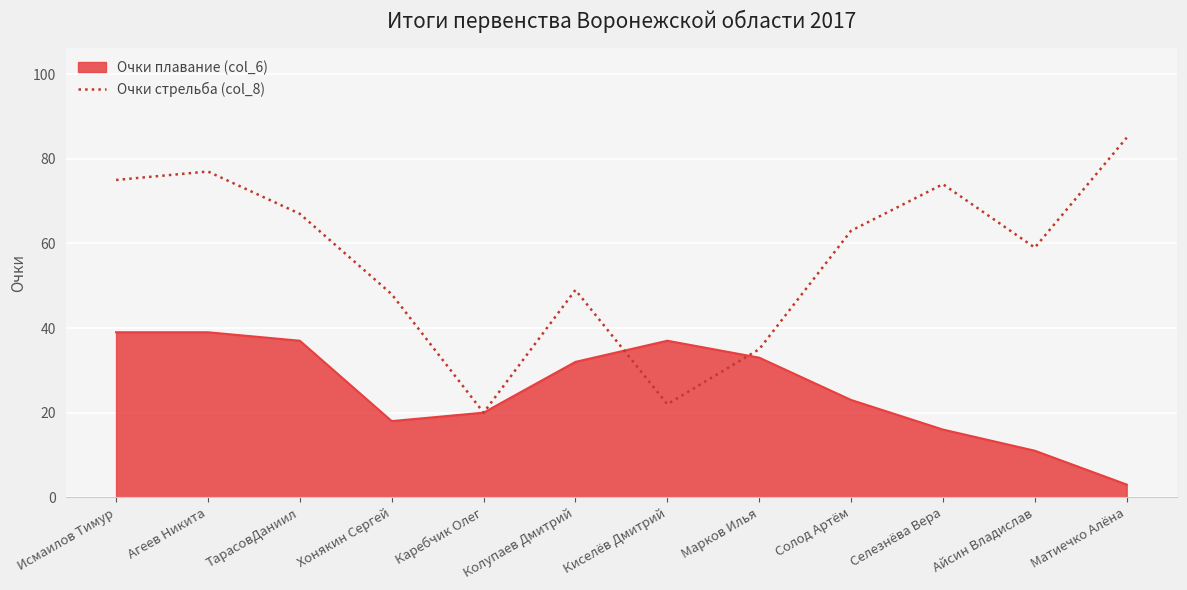

What position from the right is Агеев Никита?

11